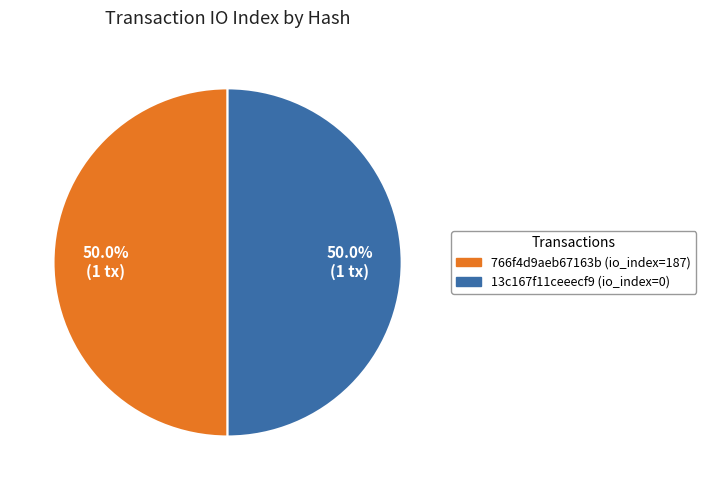

What is the ratio of the value at 766f4d9aeb67163b (io_index=187) to the value at 13c167f11ceeecf9 (io_index=0)?

1.0